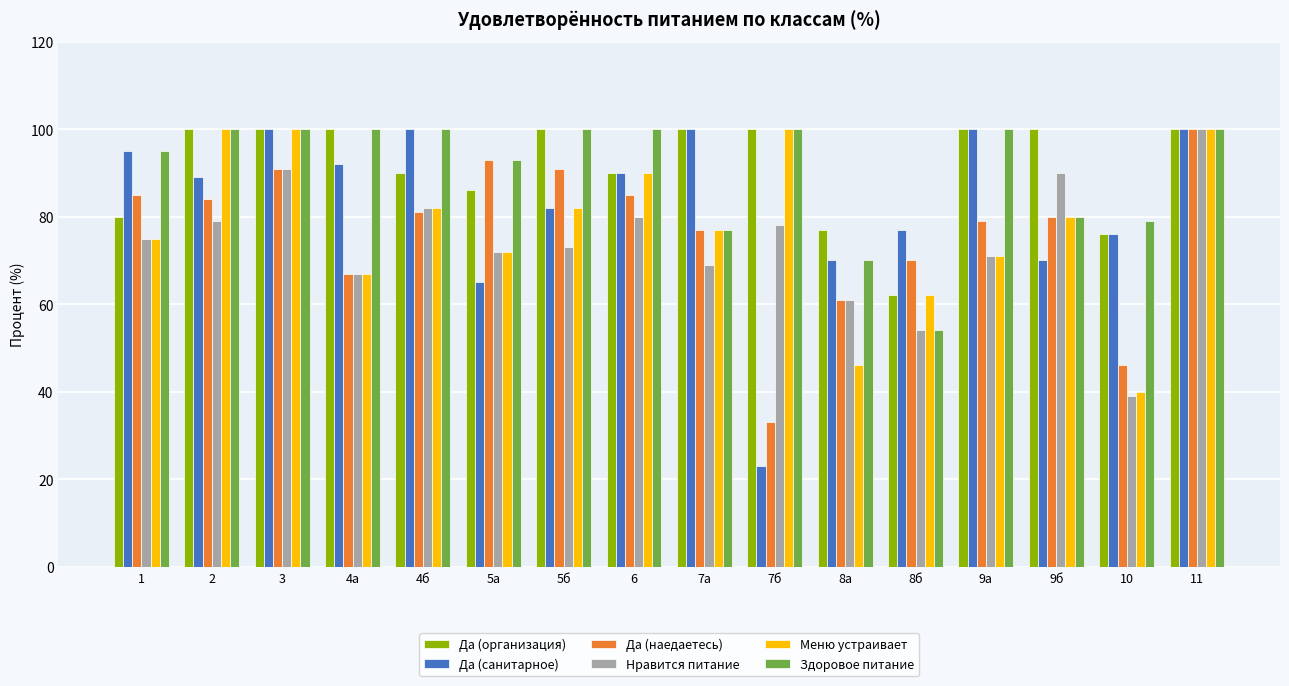

What is the maximum value shown in the chart?

100